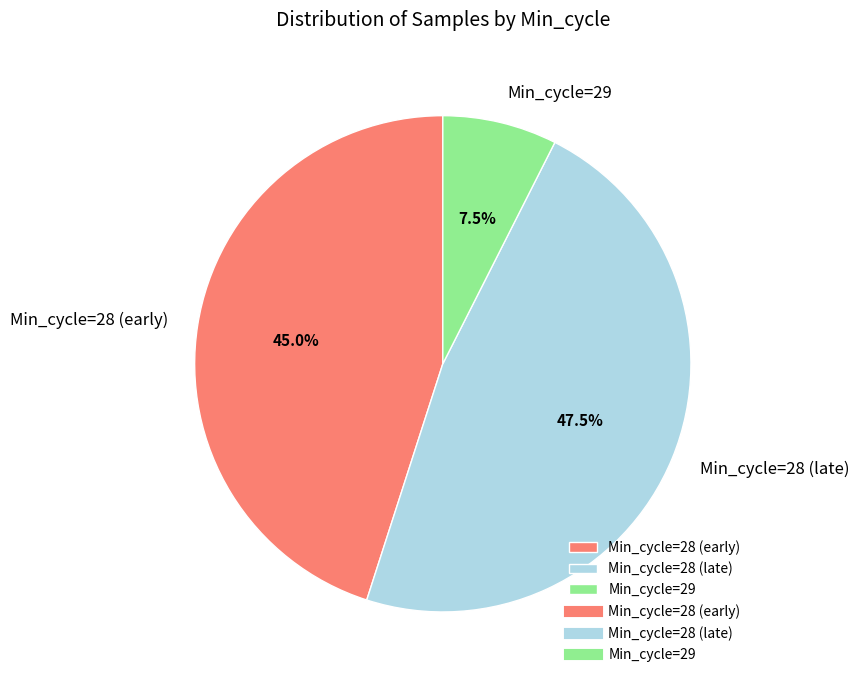

Count the number of slices in the pie.

3